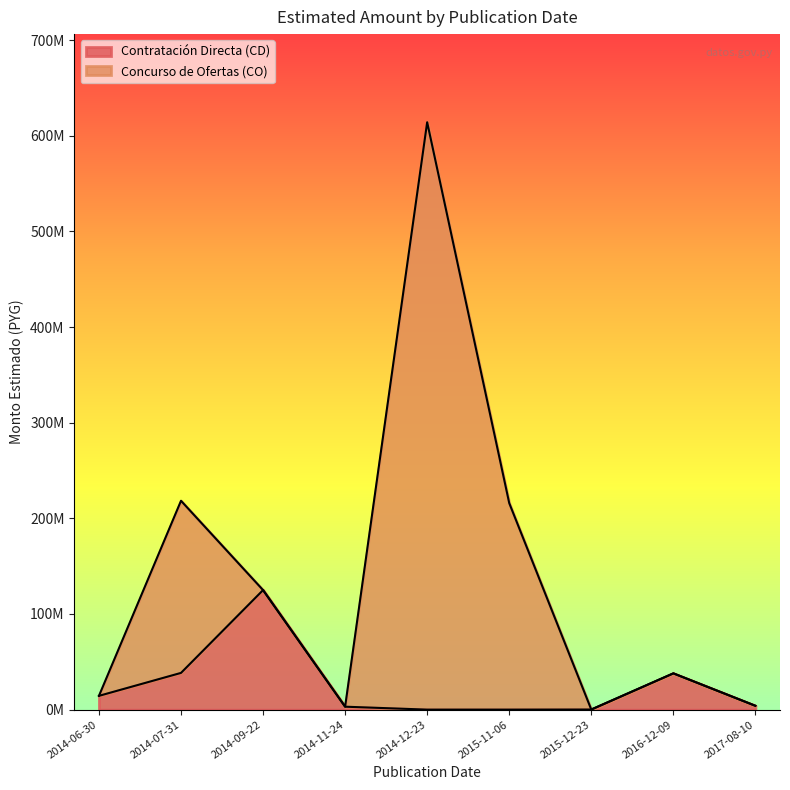

What is the ratio of the value at 2014-06-30 to the value at 2014-11-24?

4.7